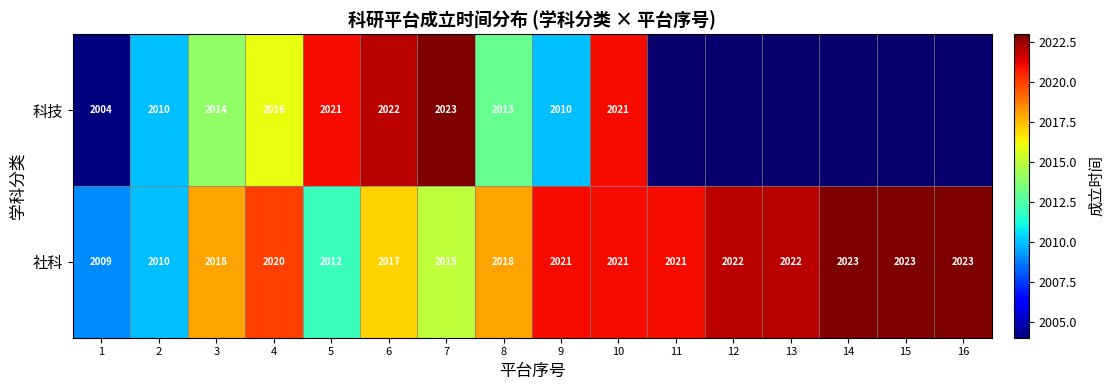

Rank the series at 9 from lowest to highest value.

科技, 社科